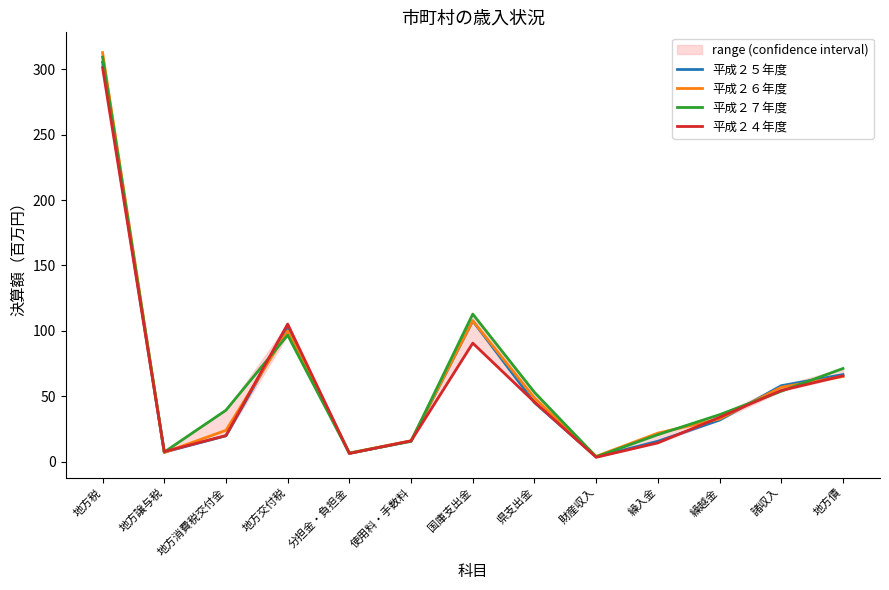

Which series ends up on top after the final intersection of 平成２４年度 and 平成２６年度?

平成２４年度